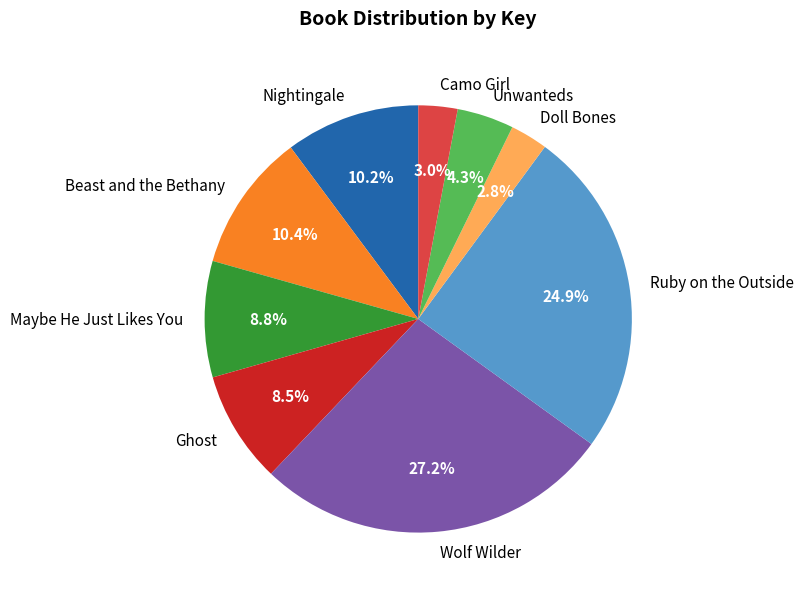

What is the largest slice in the pie chart?

Wolf Wilder